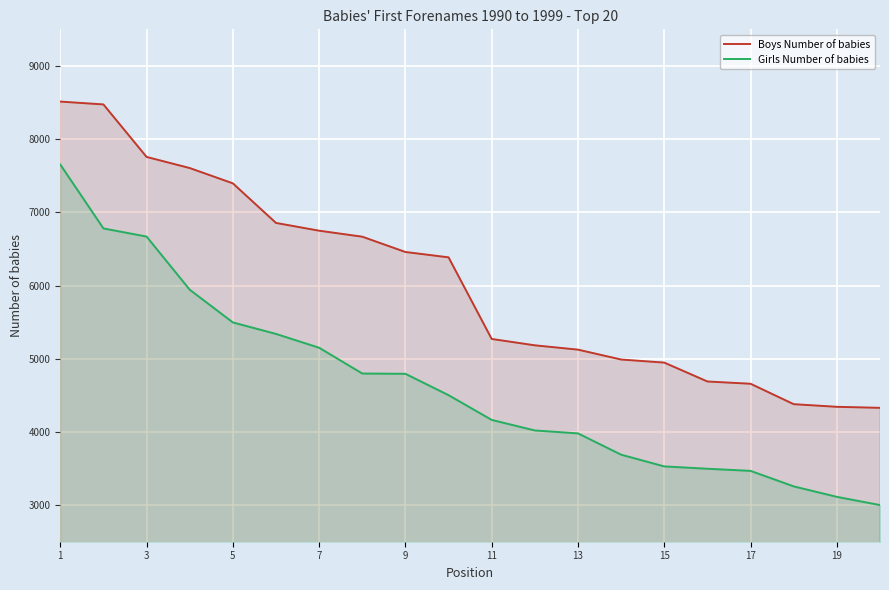

True or false: Boys Number of babies and Girls Number of babies cross at least once.

False